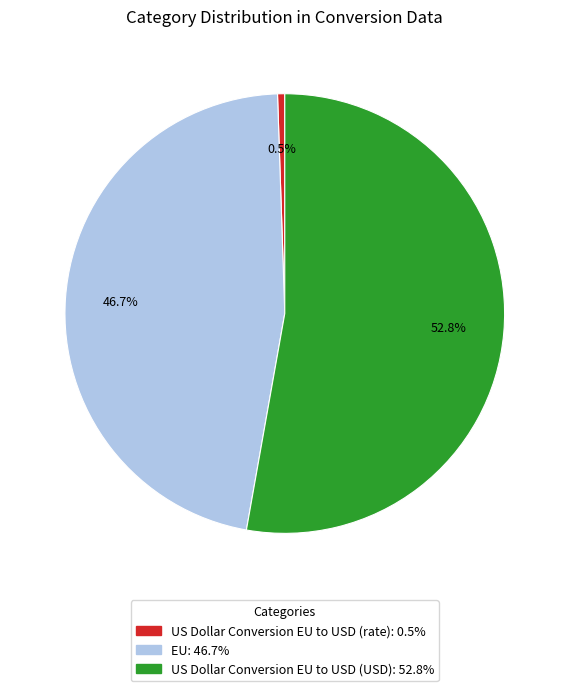

Is there any slice that represents more than half of the pie?

Yes